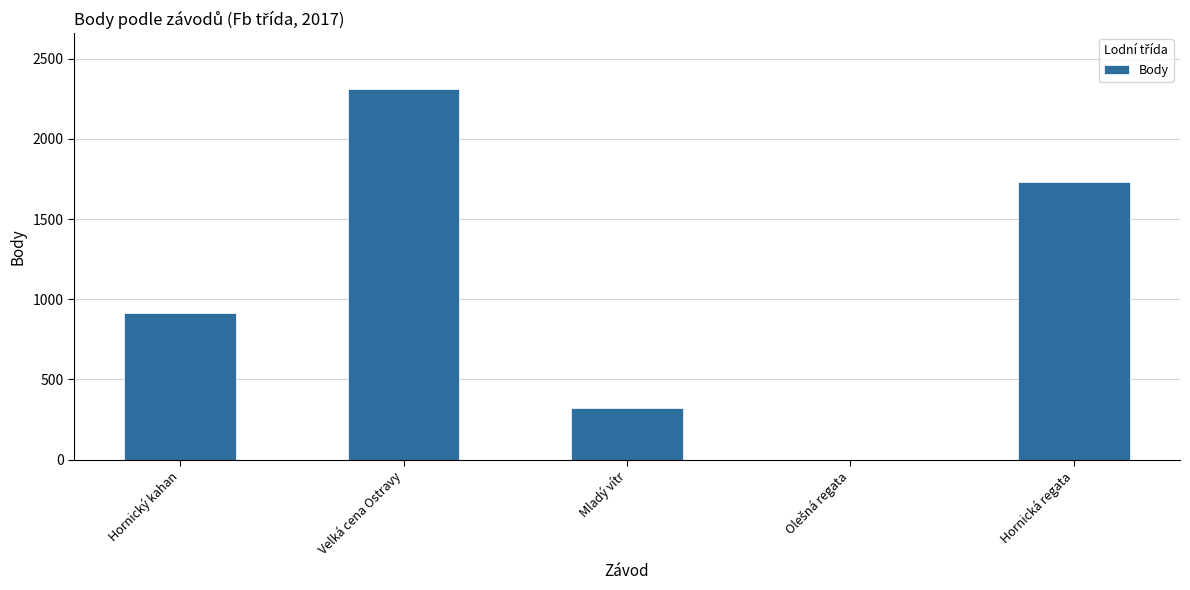

What is the maximum value shown in the chart?

2312